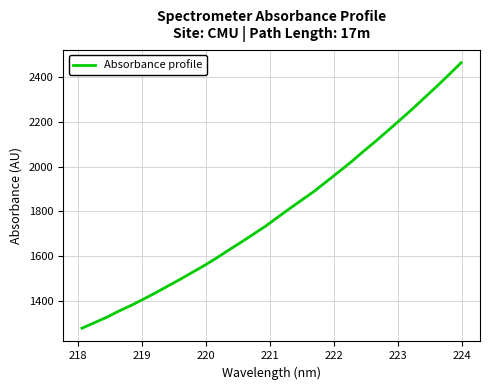

What is the greatest value displayed?

2464.9